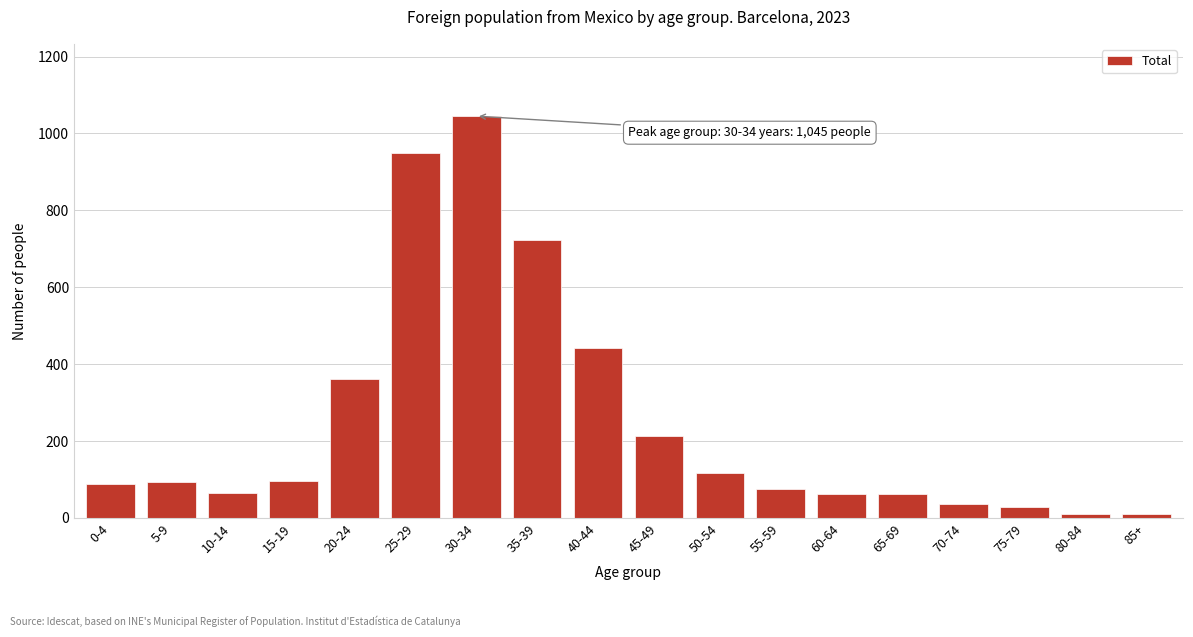

What is the label of the 2nd bar from the right?

80-84